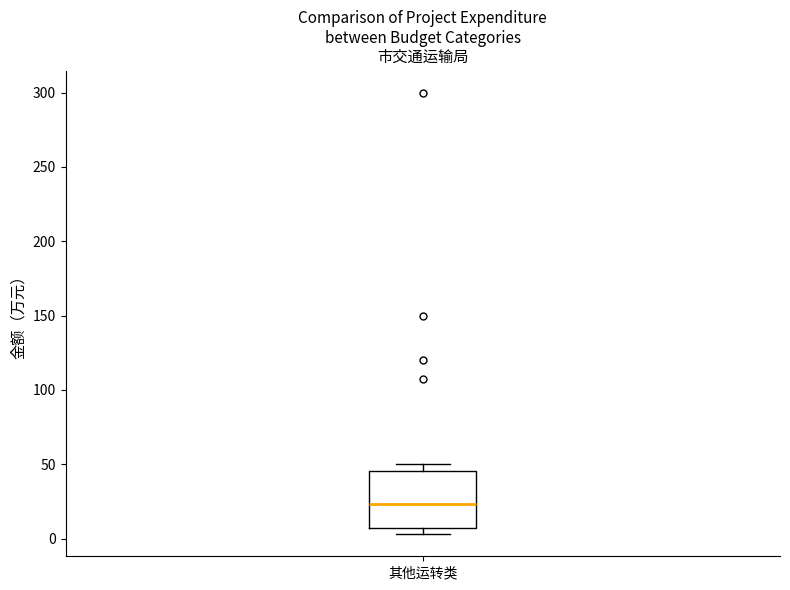

Where does the median line of the box for 其他运转类 sit on the y-axis? The values are not printed on the chart, so give them approximately, as read against the axis.

25